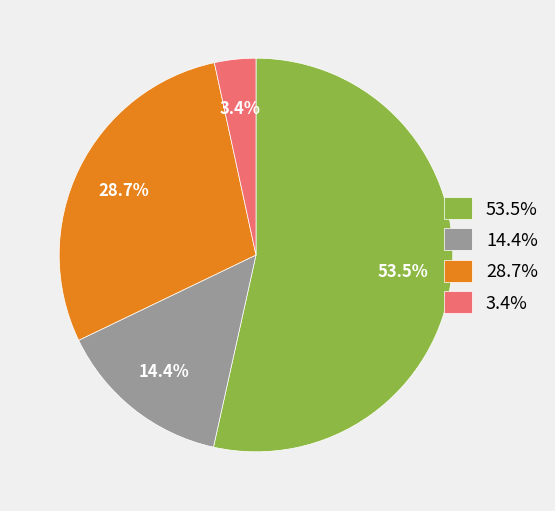

Which category accounts for the majority?

53.5%